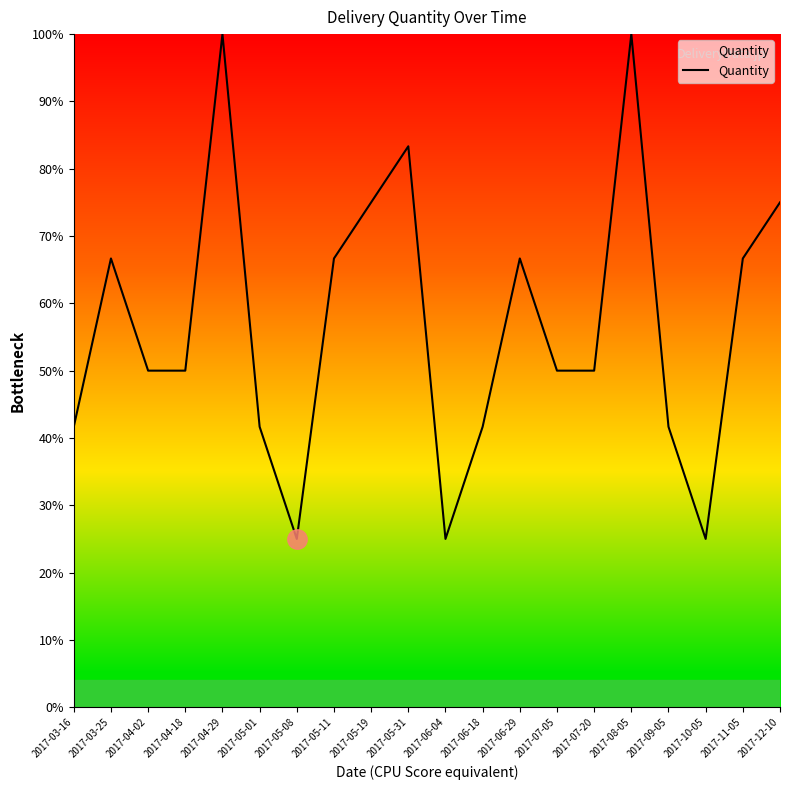

Reading left to right, transcribe all the data shown in this chart.

41.7	66.7	50.0	50.0	100.0	41.7	25.0	66.7	75.0	83.3	25.0	41.7	66.7	50.0	50.0	100.0	41.7	25.0	66.7	75.0